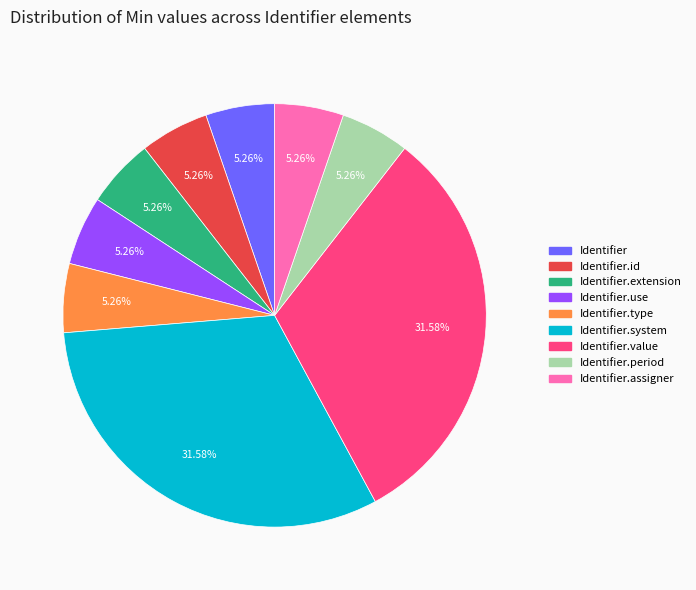

To the nearest percent, what is the average slice percentage?

11%